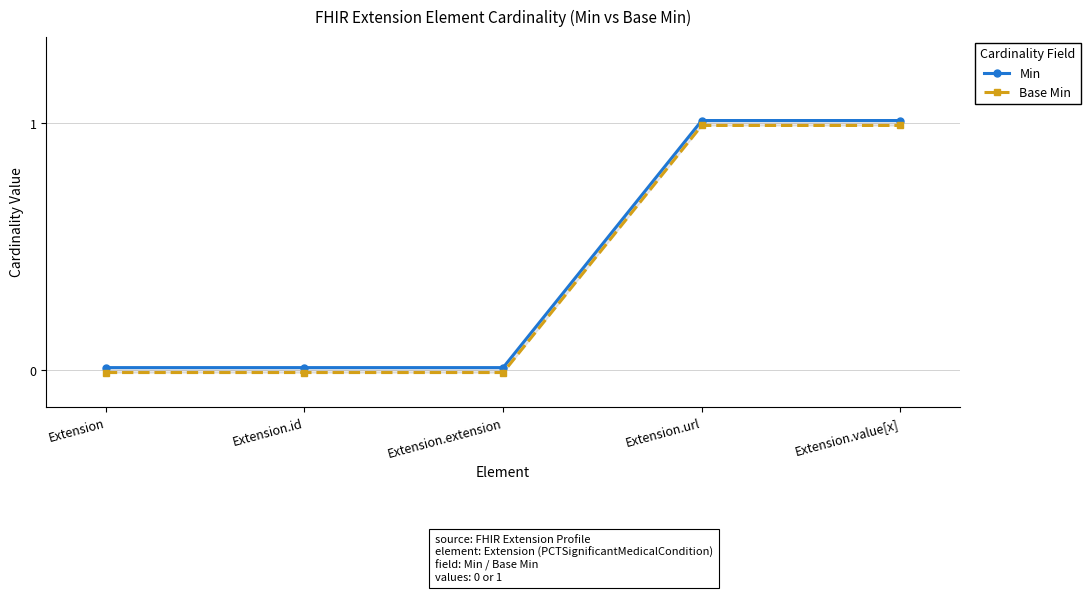

List the labels in order of Min value, largest first.

Extension.url, Extension.value[x], Extension, Extension.id, Extension.extension